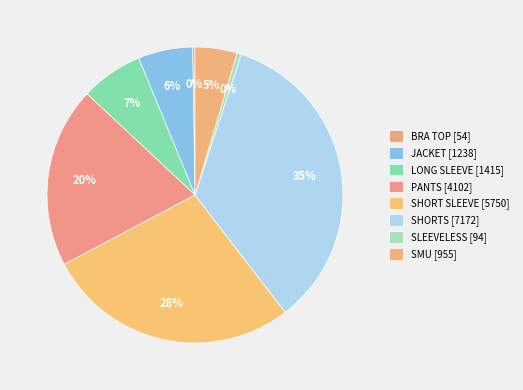

Is there a majority slice in this chart?

No